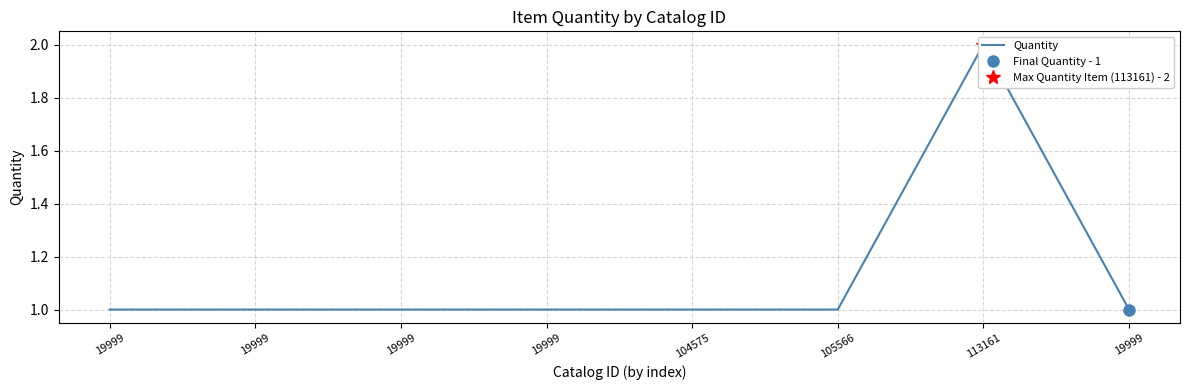

Is it true that the value at 105566 is 1?

True